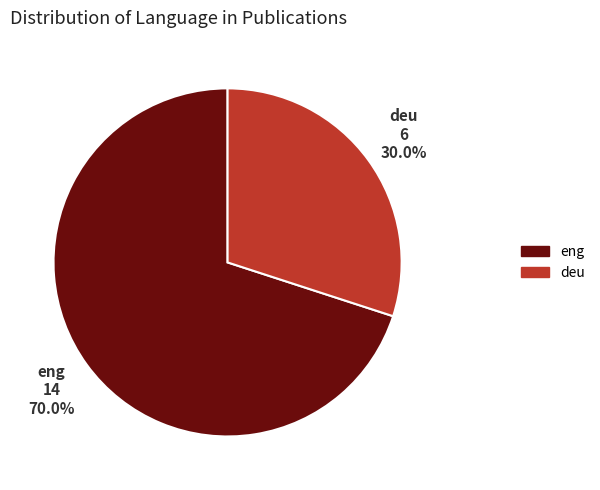

Is it true that eng is 80% of the pie?

False